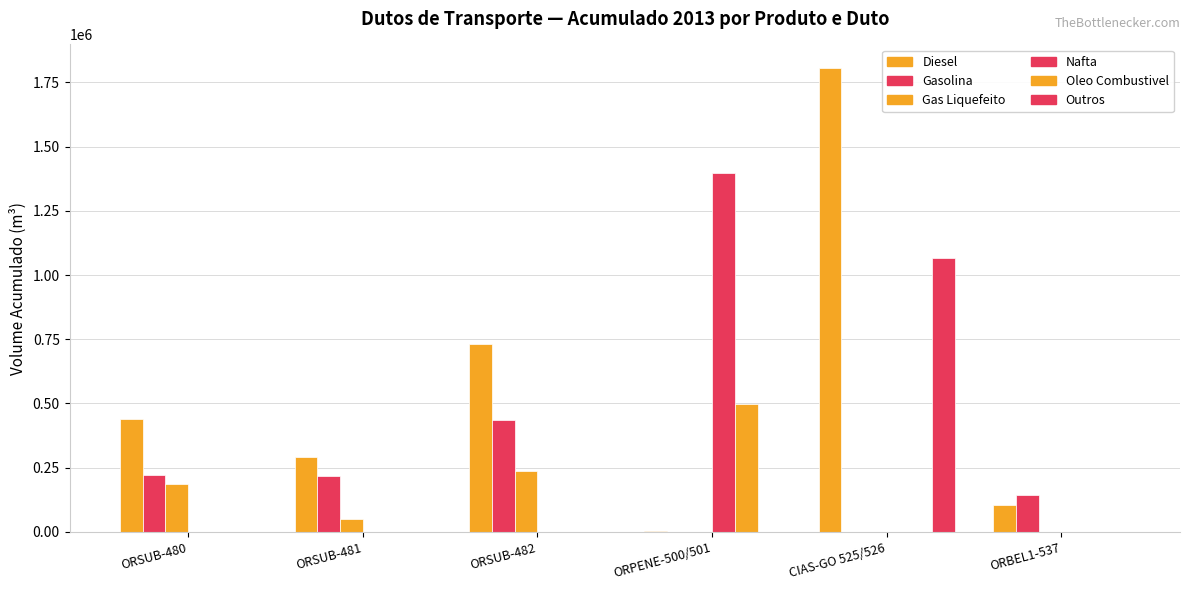

Are the bars horizontal?

No